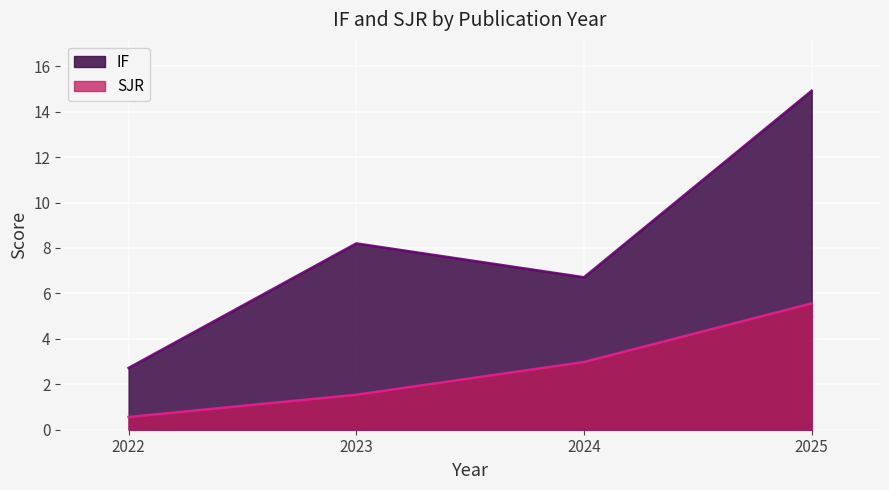

True or false: SJR and IF cross at least once.

False